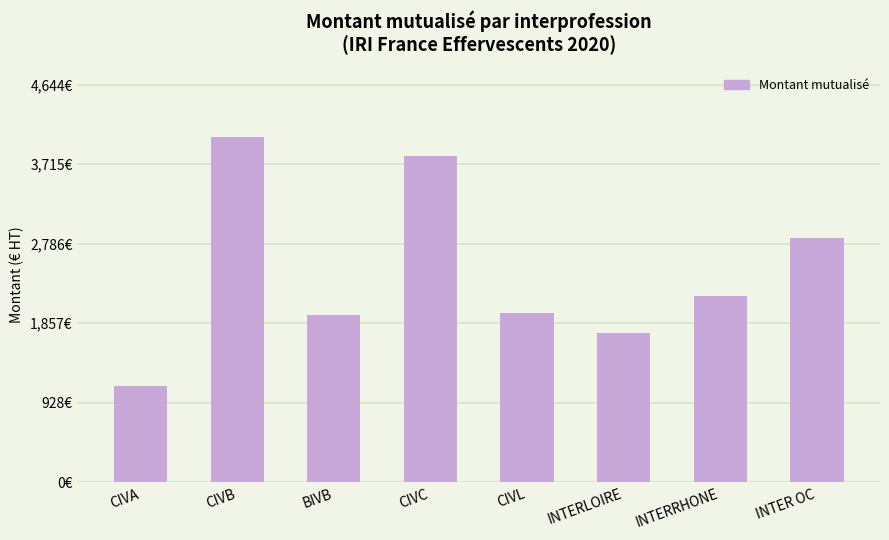

Between CIVL and CIVC, which is larger?

CIVC